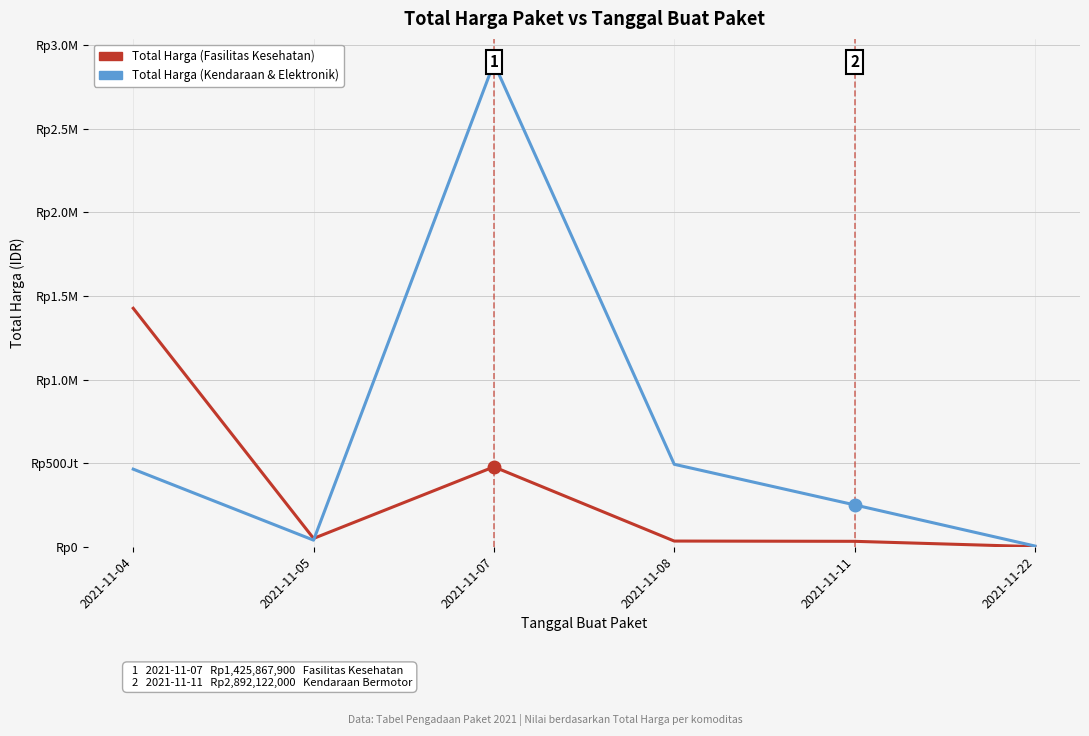

Which series has the largest total across all categories?

Total Harga (Kendaraan & Elektronik)